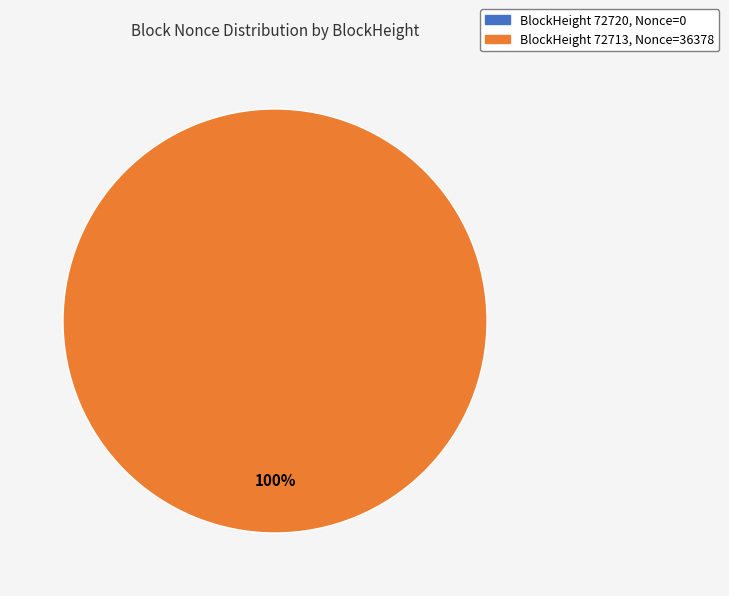

Does any single category account for the majority?

Yes